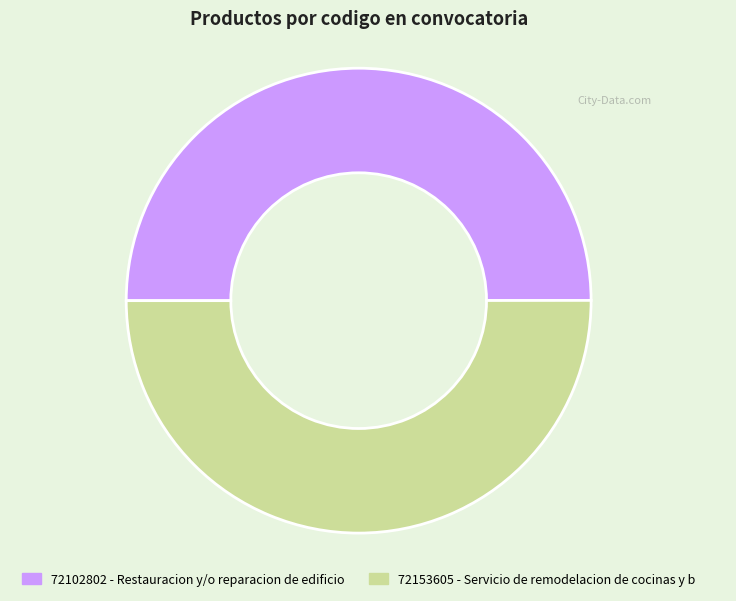

What is the ratio of the value at 72153605 - Servicio de remodelacion de cocinas y b to the value at 72102802 - Restauracion y/o reparacion de edificio?

1.0